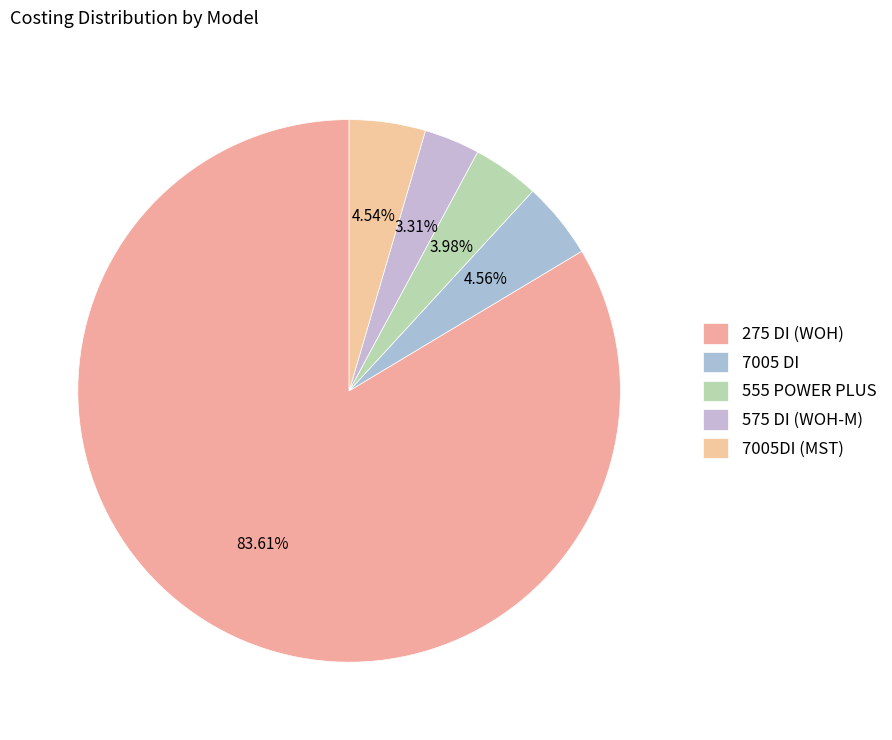

Which has a higher value, 7005 DI or 275 DI (WOH)?

275 DI (WOH)